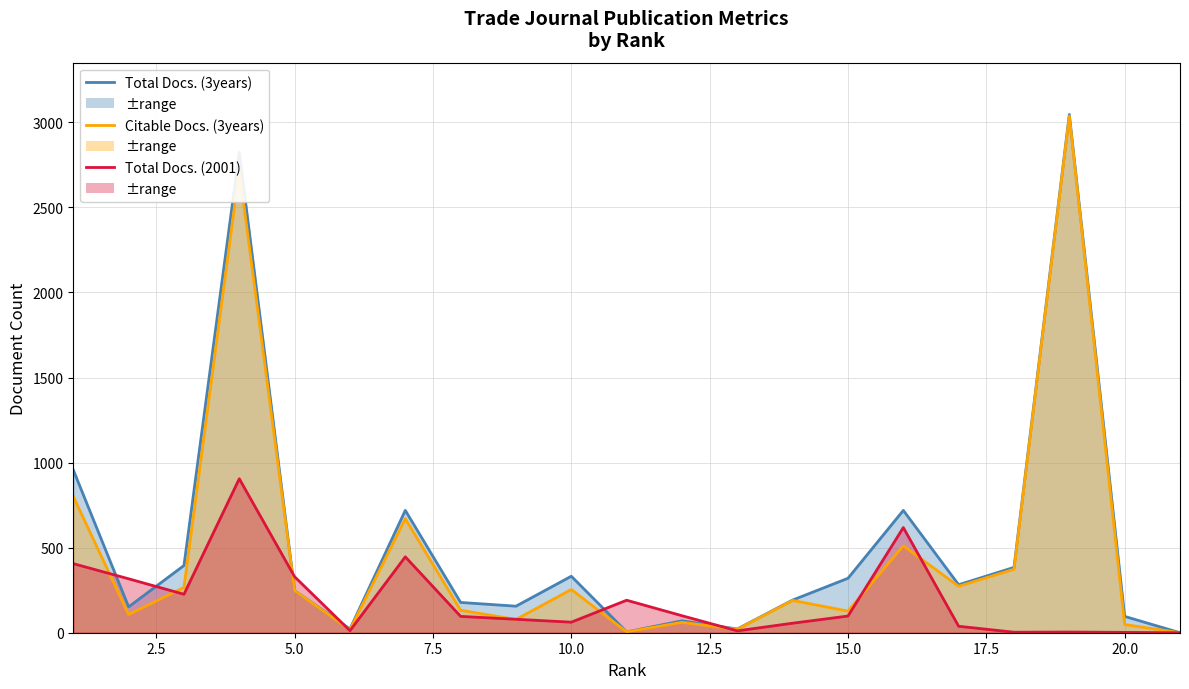

Reading left to right, transcribe all the data shown in this chart.

Total Docs. (3years): 957	152	395	2823	247	22	719	178	156	332	5	70	22	192	320	719	282	384	3046	96	0
Citable Docs. (3years): 801	107	266	2717	247	18	670	132	78	254	5	61	20	190	127	511	273	373	3037	48	0
Total Docs. (2001): 406	317	226	905	329	12	446	96	79	62	191	100	11	56	98	618	38	3	4	2	0